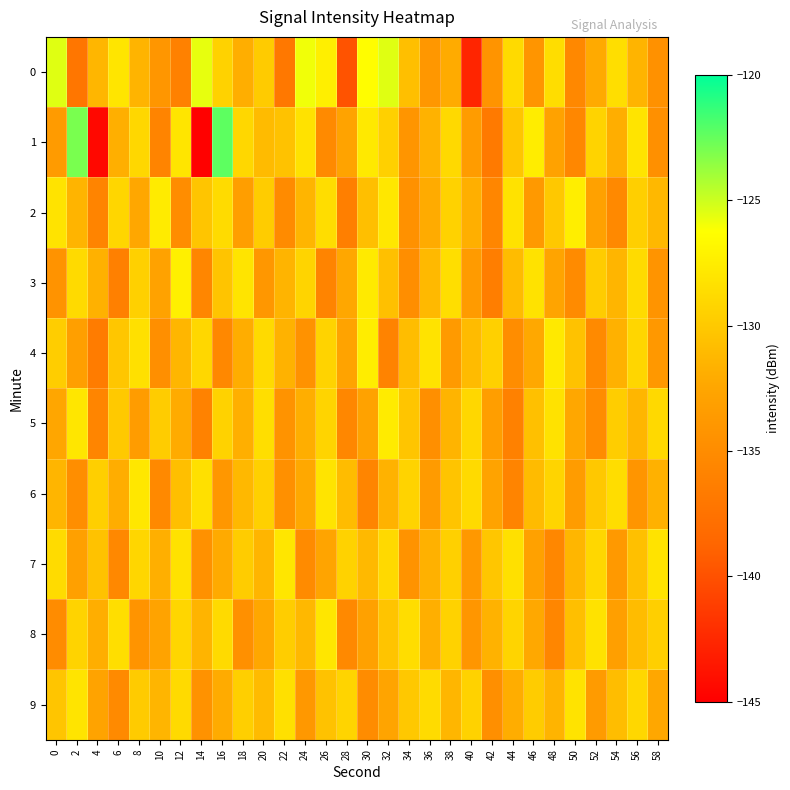

Between 6 and 32, which series saw the biggest shift?

7